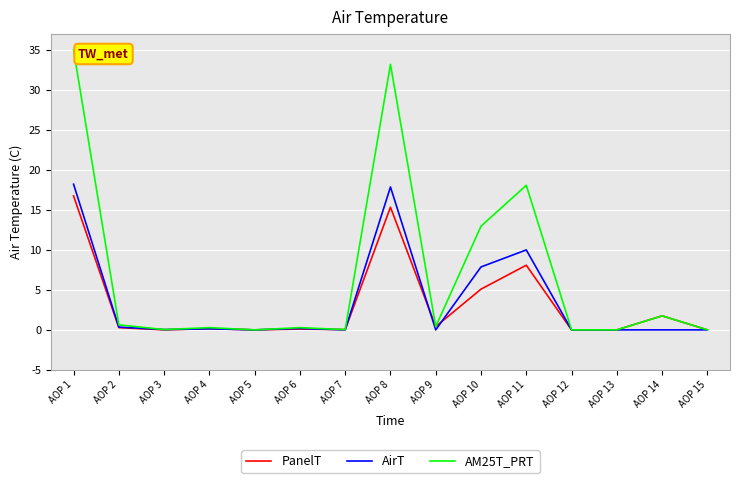

How many series are shown in this chart?

3